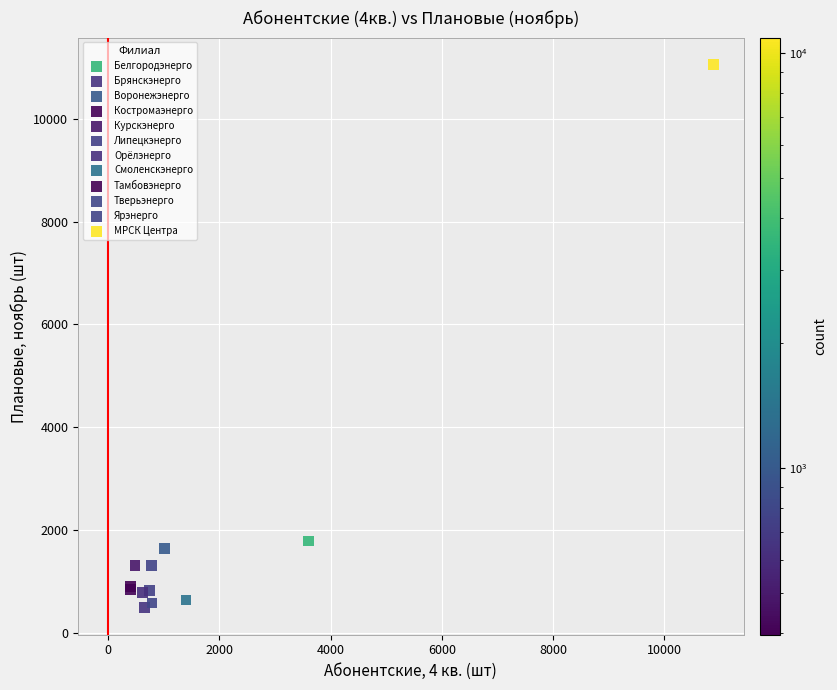

What are all the series names shown in the legend?

Белгородэнерго, Брянскэнерго, Воронежэнерго, Костромаэнерго, Курскэнерго, Липецкэнерго, Орёлэнерго, Смоленскэнерго, Тамбовэнерго, Тверьэнерго, Ярэнерго, МРСК Центра